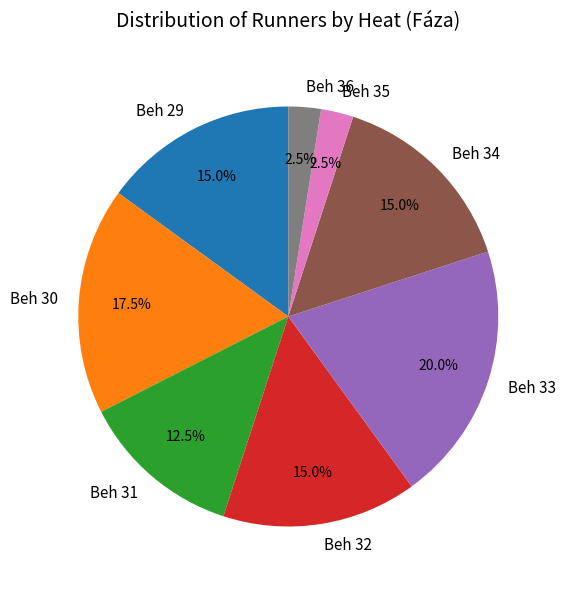

To the nearest percent, what percentage of the pie is Beh 29?

15%